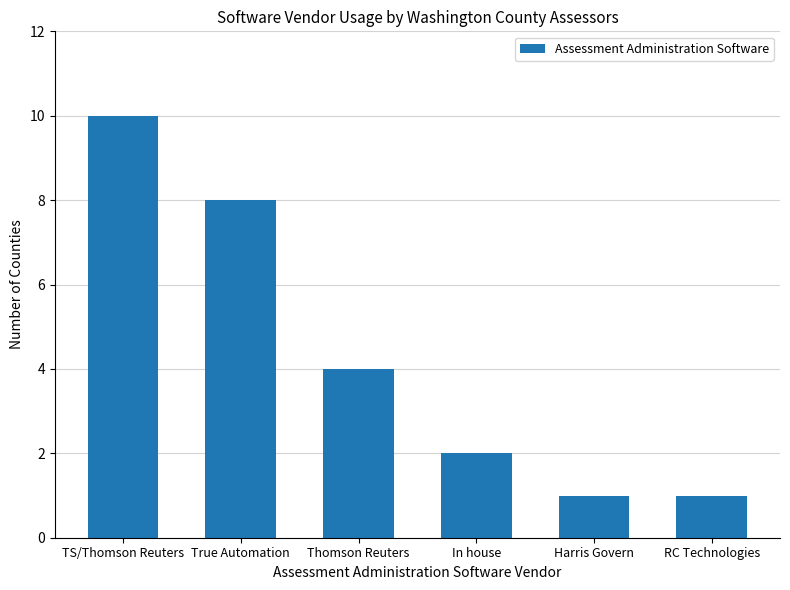

True or false: the data shows 7 at Thomson Reuters.

False